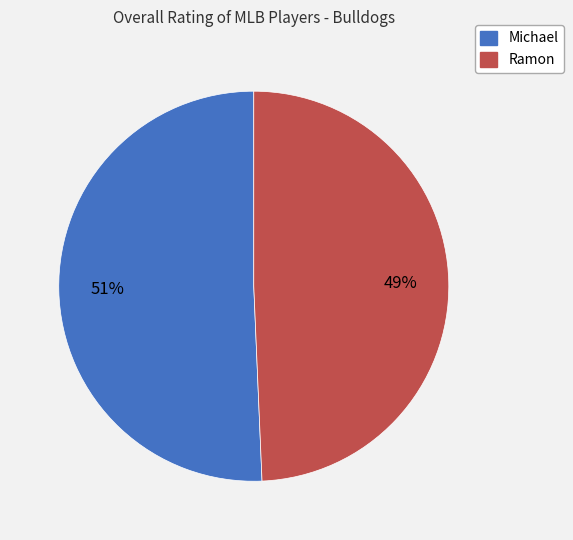

Does Ramon represent more than half of the total?

No